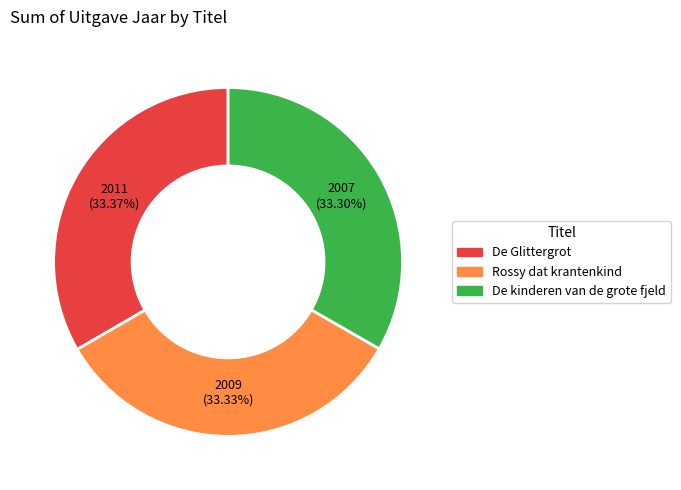

To the nearest percent, what is the combined percentage of De kinderen van de grote fjeld and Rossy dat krantenkind?

67%